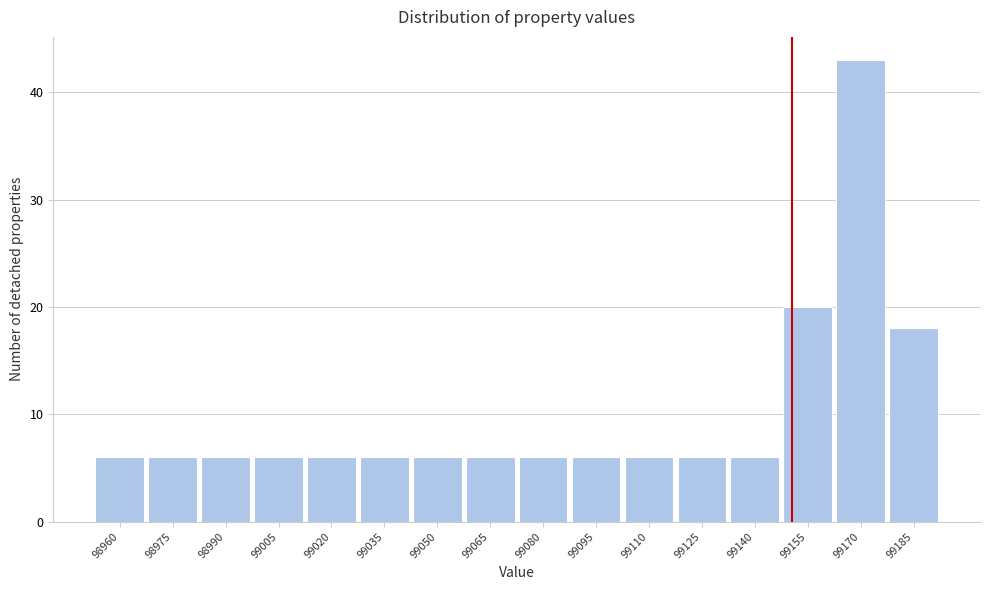

Reading left to right, list all the values displayed in this chart.

6	6	6	6	6	6	6	6	6	6	6	6	6	20	43	18